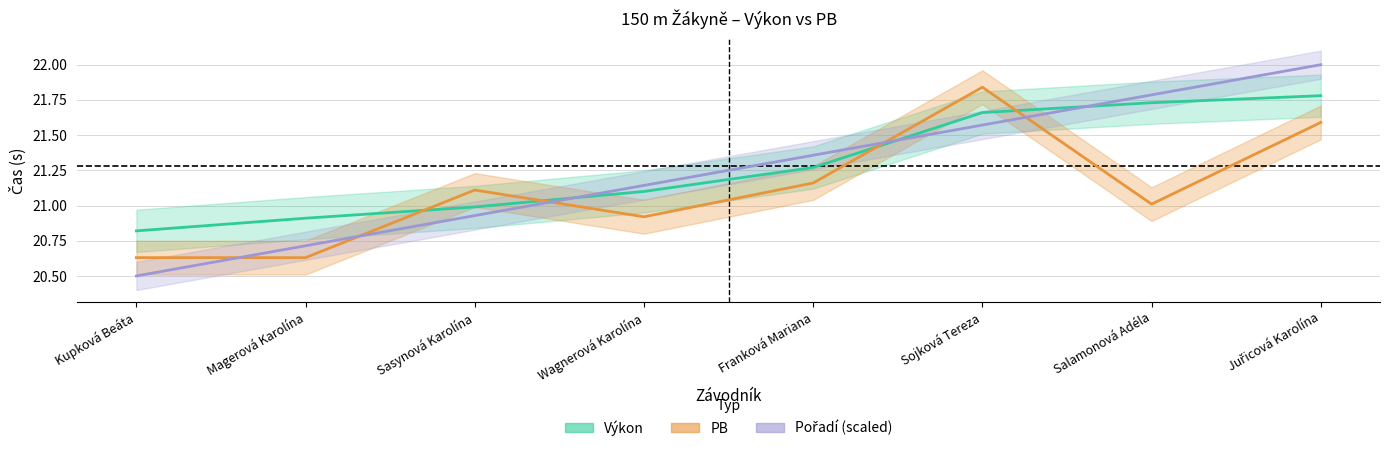

What is the sum of the Pořadí (scaled) values at Wagnerová Karolína and Kupková Beáta?

41.6